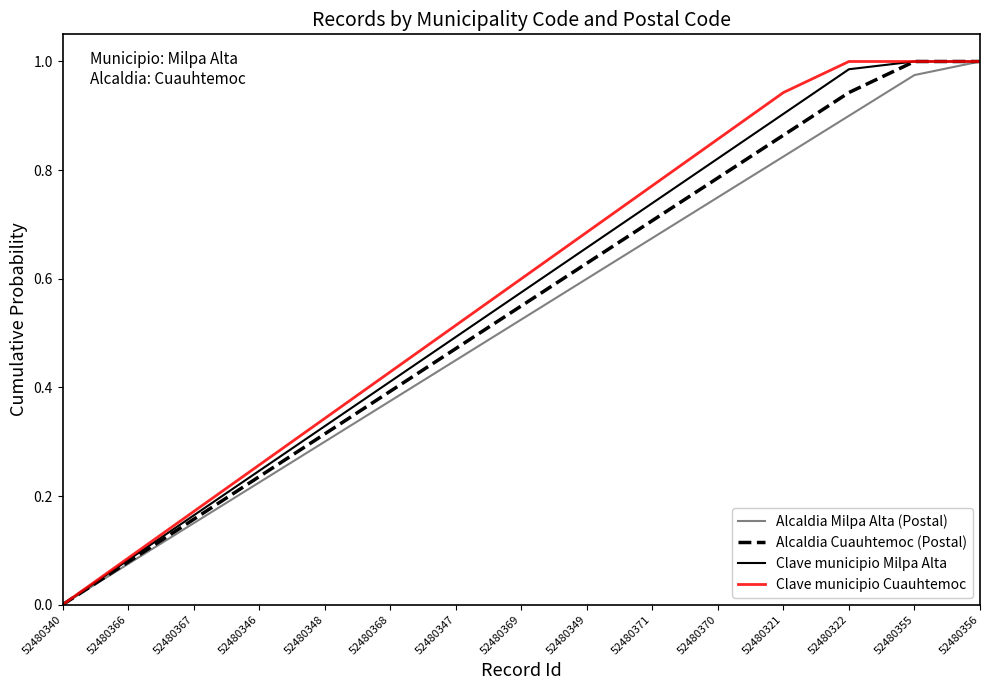

The Clave municipio Cuauhtemoc series shows 0.3 at 52480348. True or false?

True